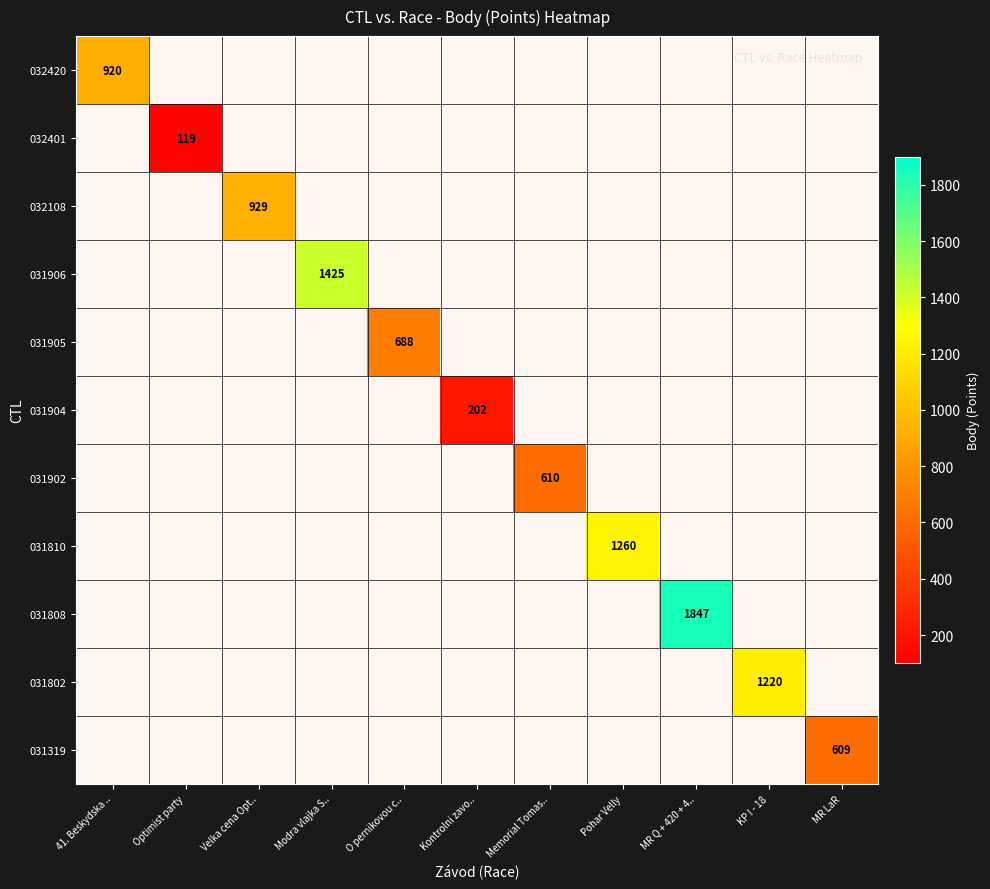

Count the number of data series in this chart.

11